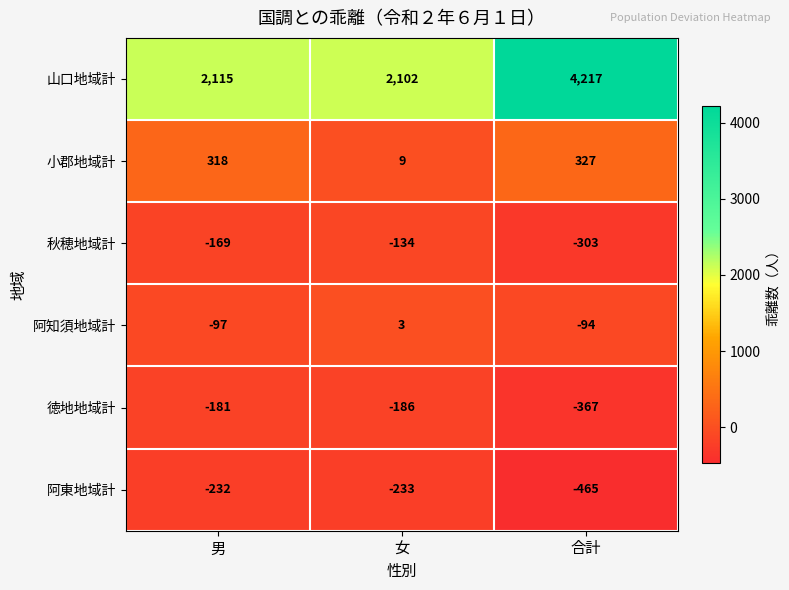

What is the maximum value shown in the chart?

4217